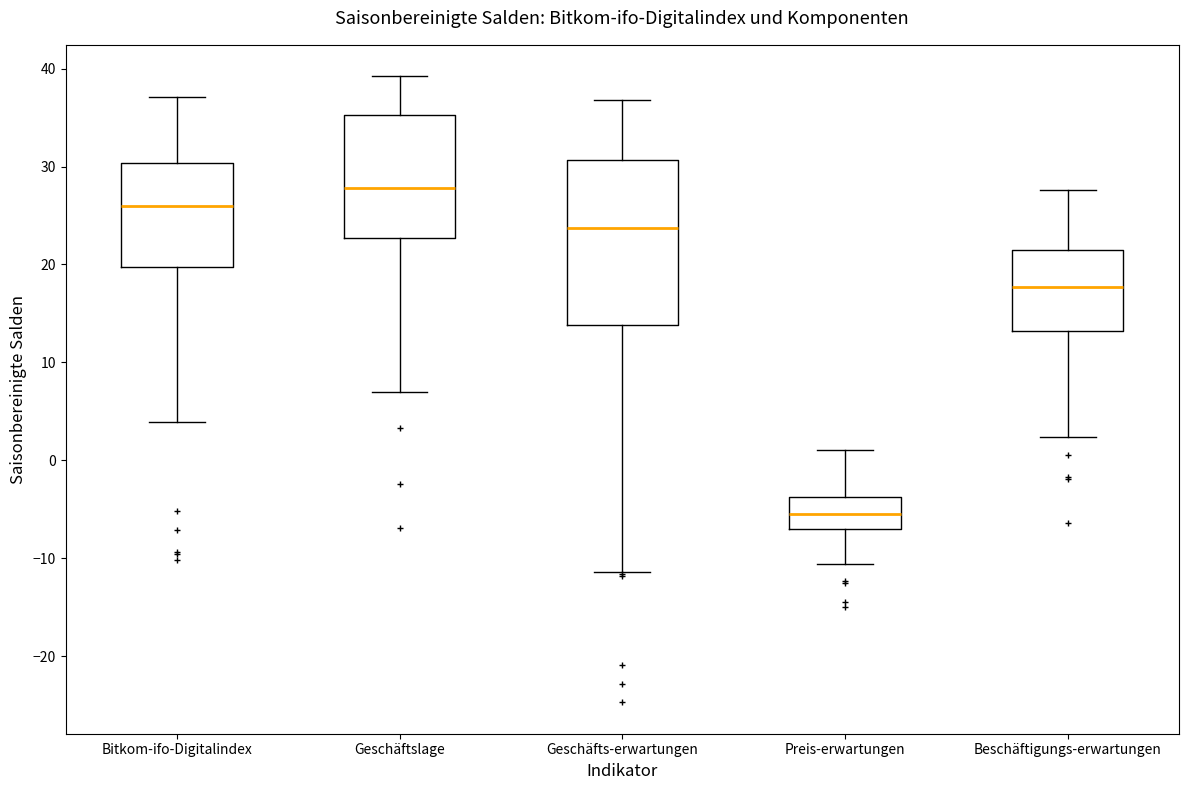

Where is the lower edge of the box for Bitkom-ifo-Digitalindex on the y-axis? The values are not printed on the chart, so give them approximately, as read against the axis.

20